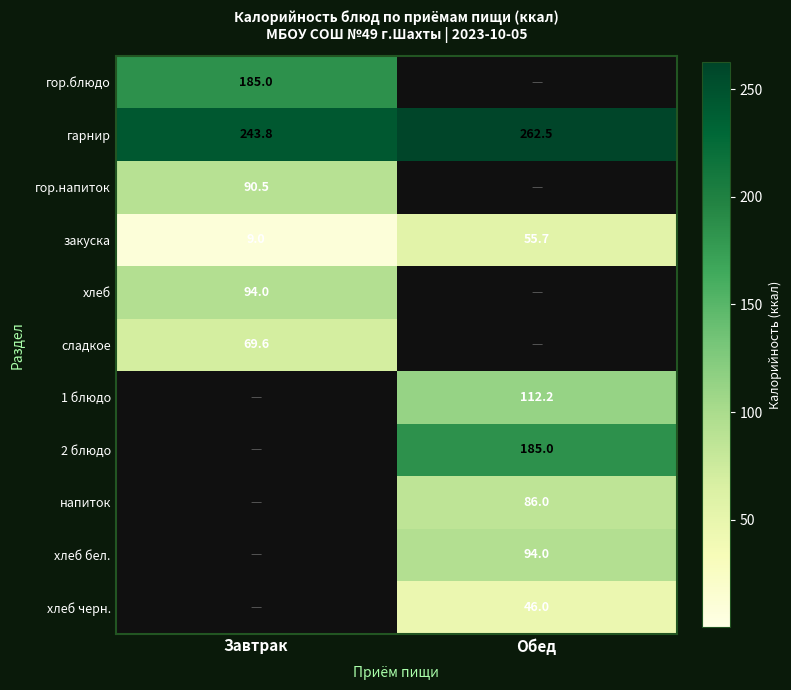

Which label corresponds to the largest value in the chart?

Обед